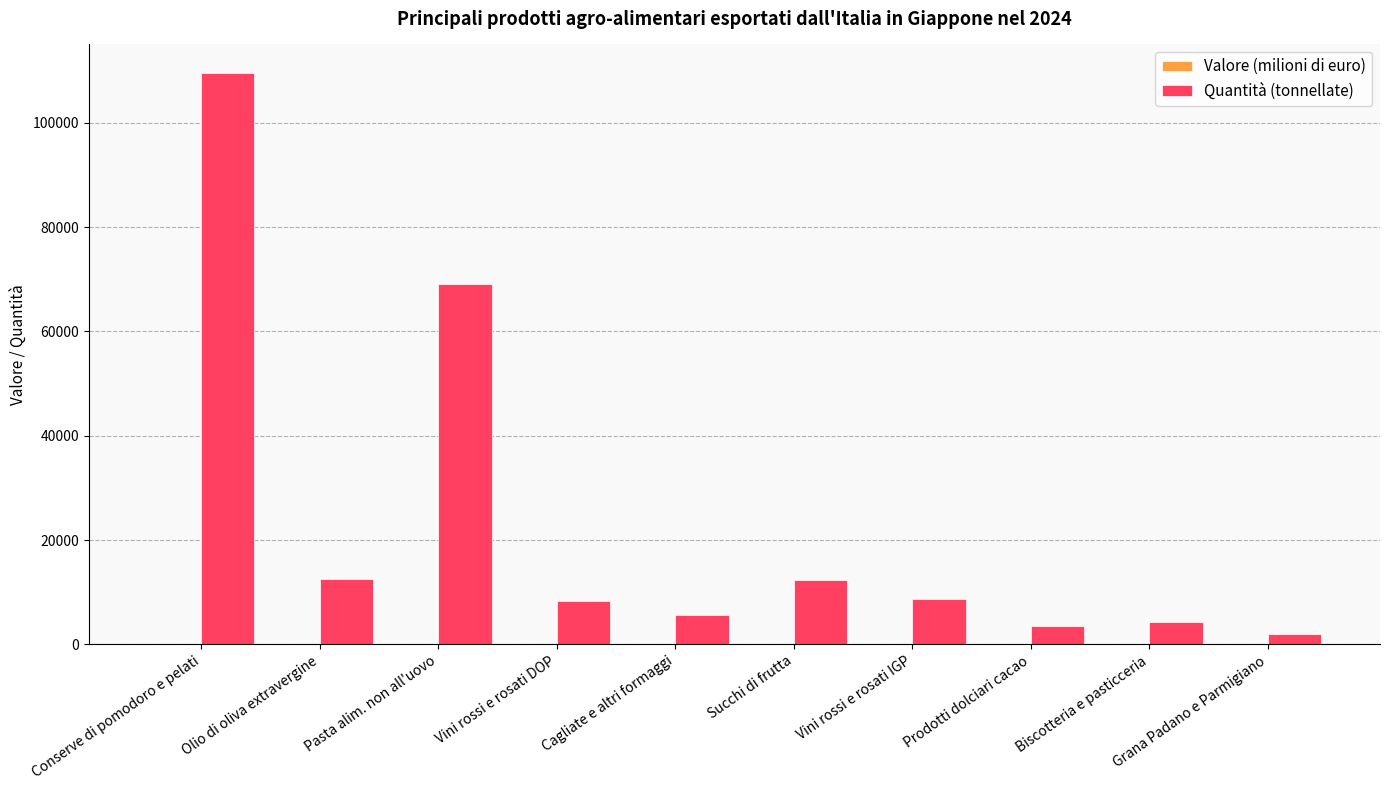

Which series has the largest total across all categories?

Quantità (tonnellate)